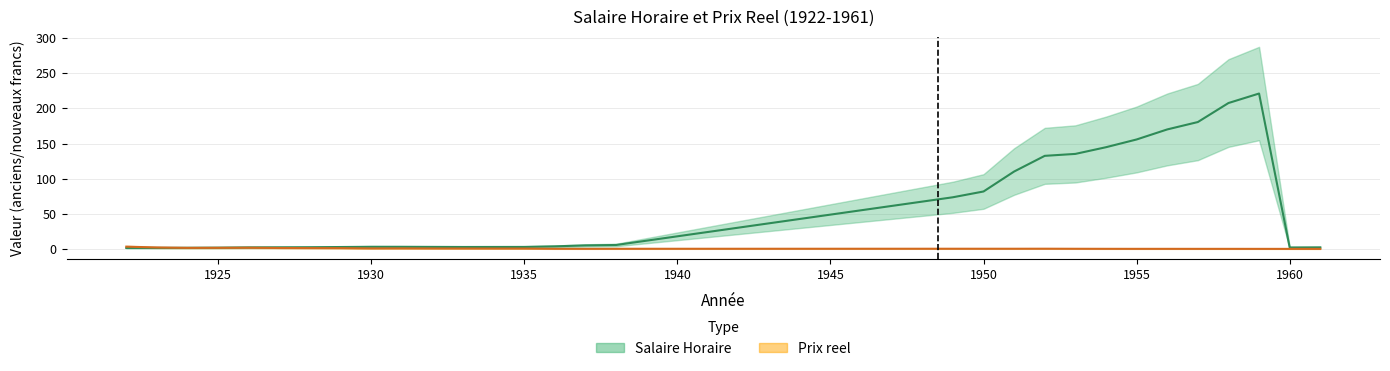

What is the maximum value for Salaire Horaire?

221.0